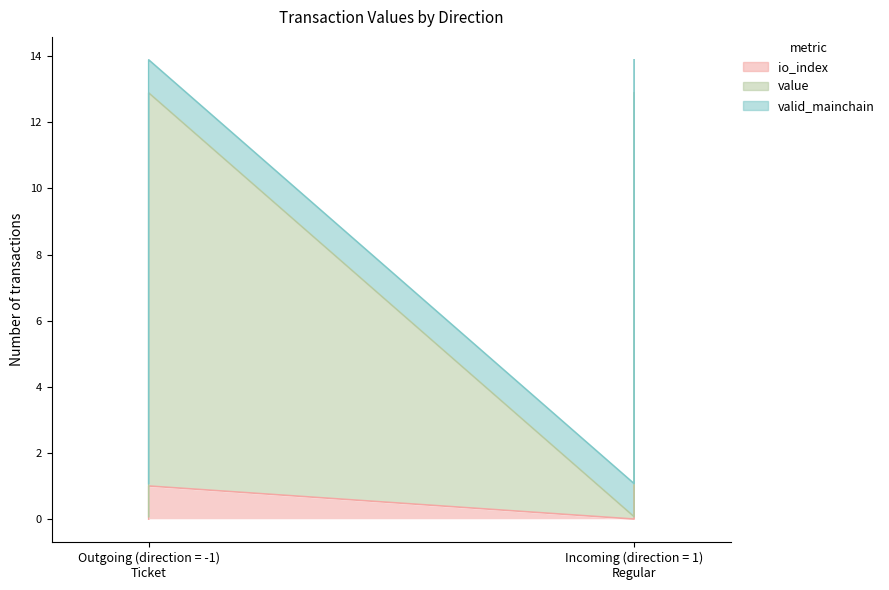

What is the difference between the maximum and minimum values in the io_index series?

1.0